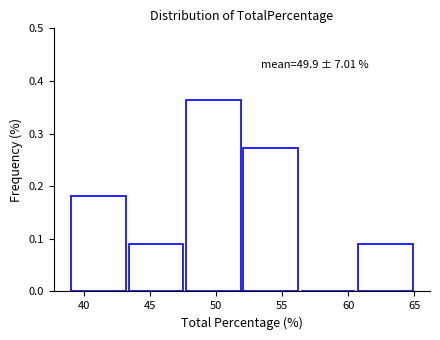

Which range on the x-axis has the tallest bar?

47.5 to 52.0